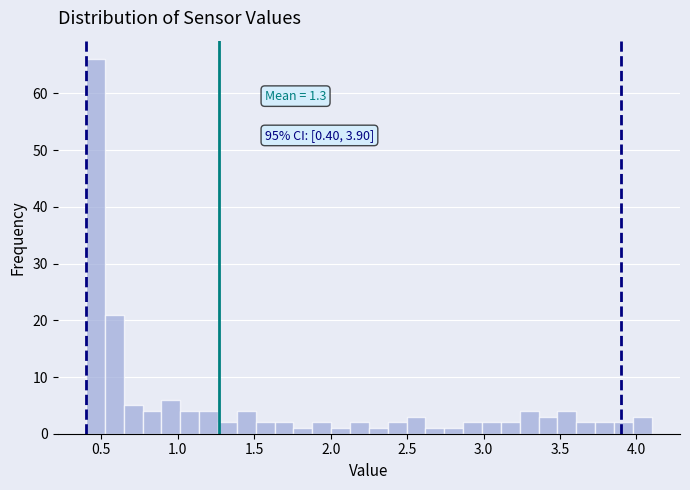

Around what value on the x-axis is the tallest bar? Give the approximate position of its centre, as read against the axis.

0.45